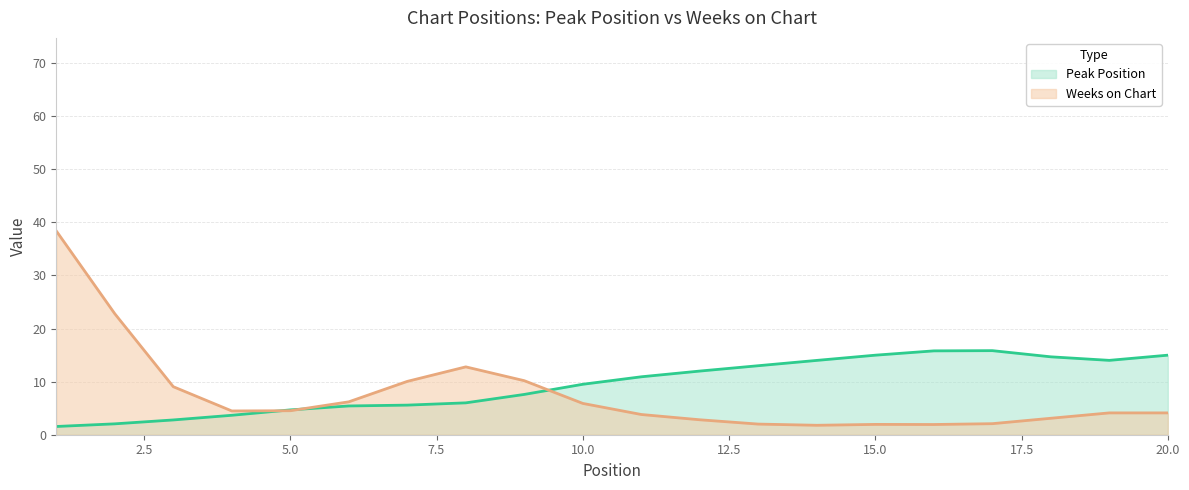

At which label does Peak Position first exceed 10?

11